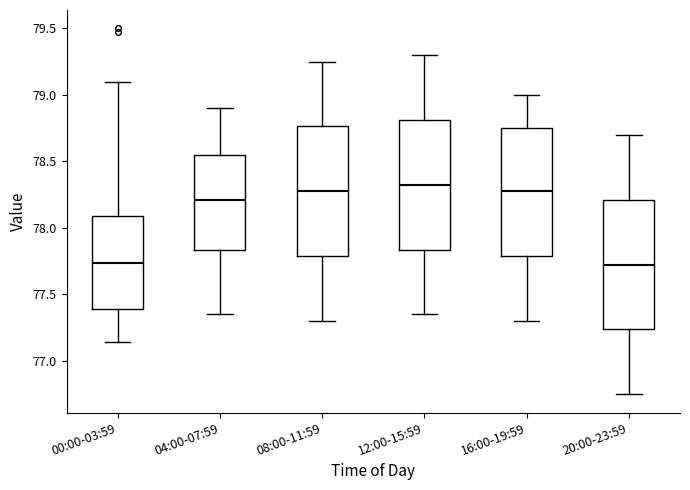

Where does the upper whisker of the box for 00:00-03:59 end on the y-axis? The values are not printed on the chart, so give them approximately, as read against the axis.

79.10